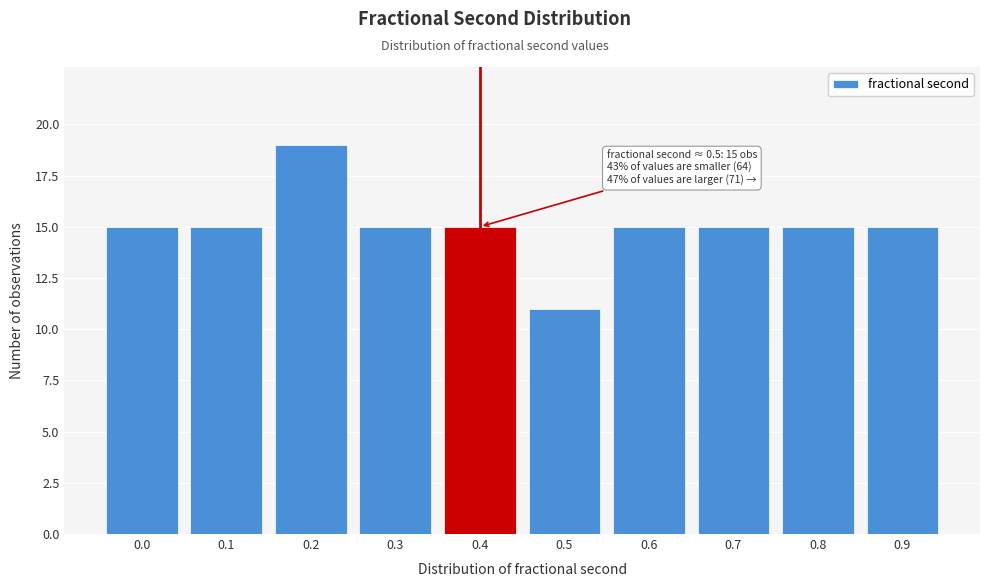

Reading left to right, extract all data points from this chart.

0.0=15	0.1=15	0.2=19	0.3=15	0.4=15	0.5=11	0.6=15	0.7=15	0.8=15	0.9=15